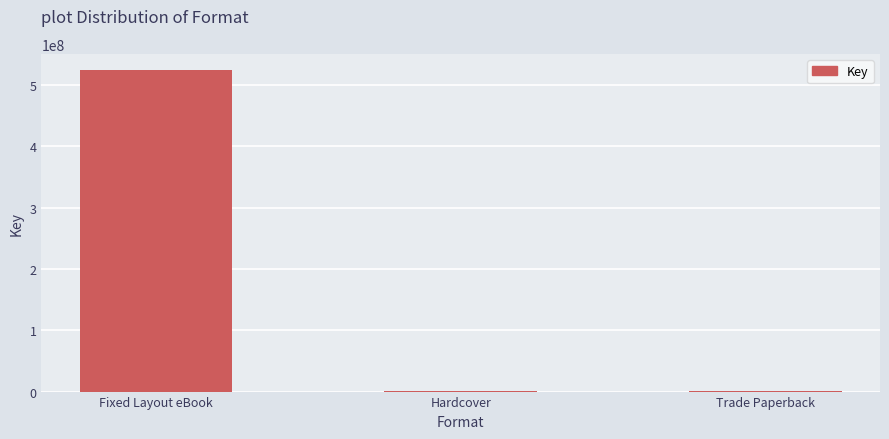

What is the average value?

175680049